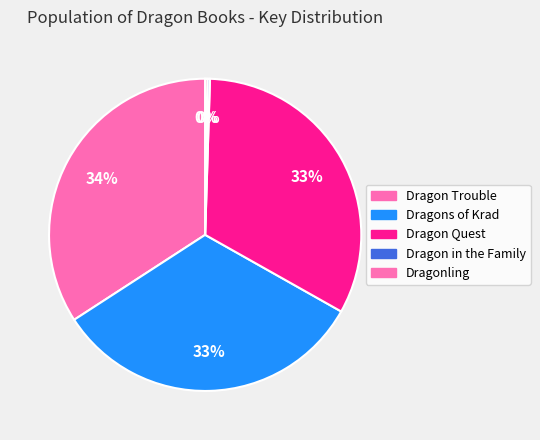

Rank the categories by value from lowest to highest.

Dragonling, Dragon in the Family, Dragon Quest, Dragons of Krad, Dragon Trouble